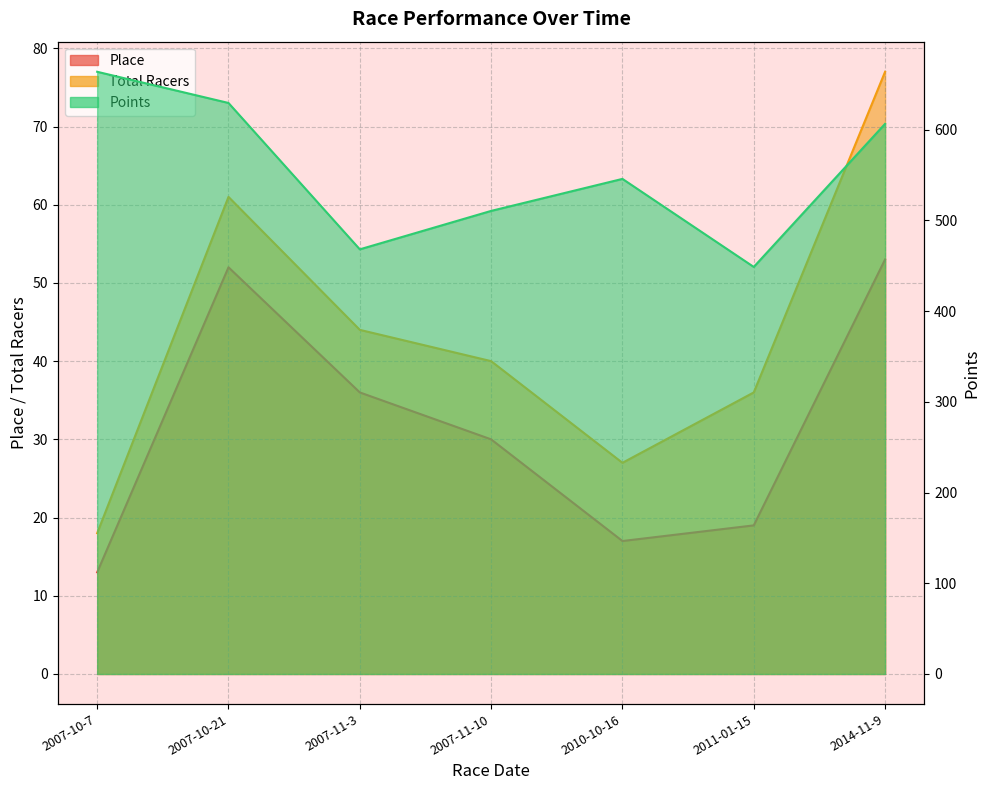

What is the difference between the Place values at 2007-10-21 and 2007-11-3?

16.0